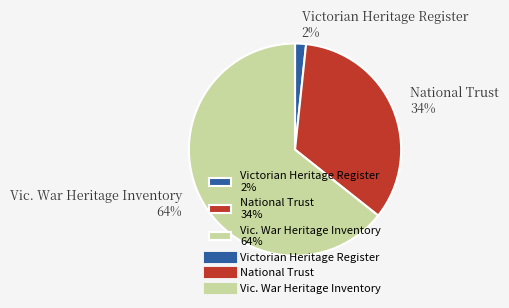

To the nearest percent, what is the average slice percentage?

33%